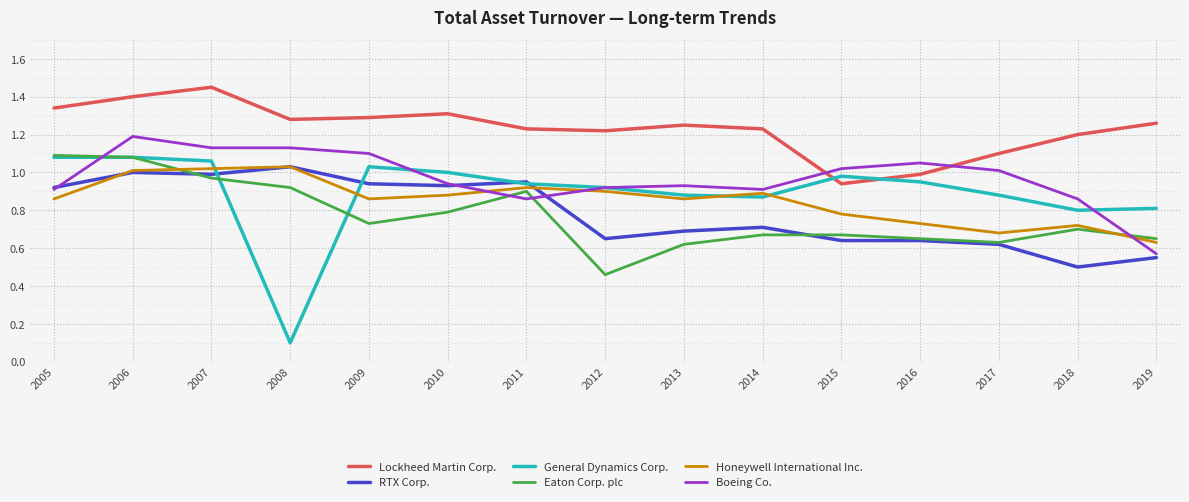

True or false: Eaton Corp. plc and Lockheed Martin Corp. intersect in this chart.

False